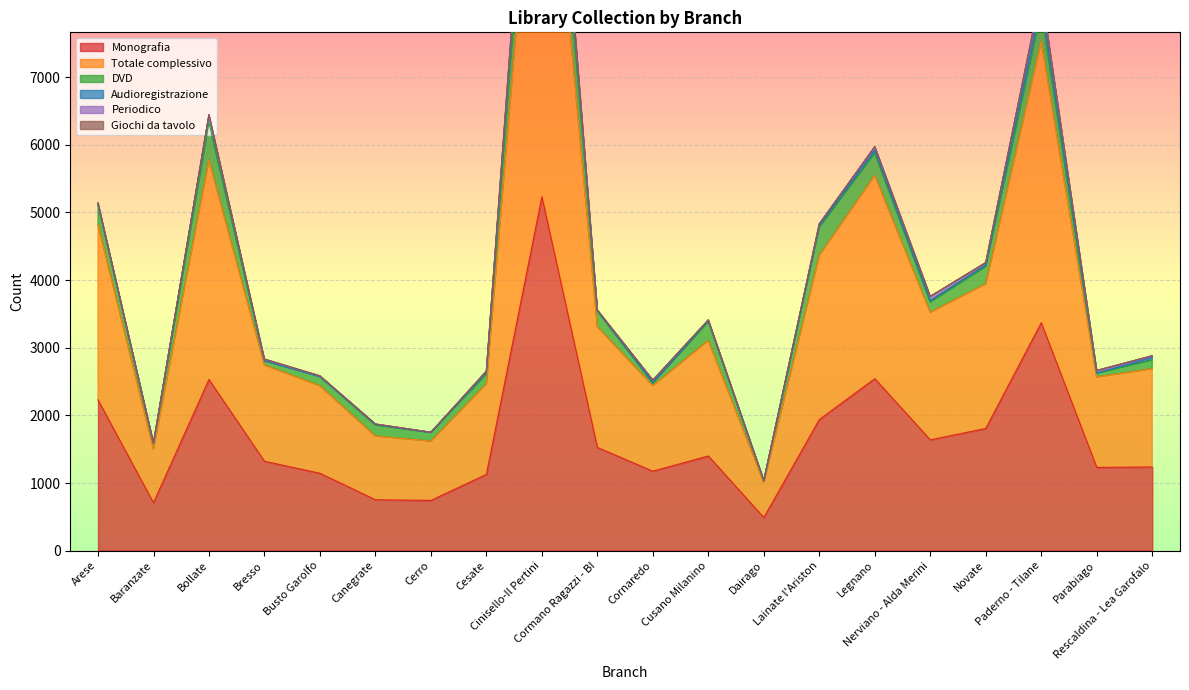

How many lines are shown in the chart?

6